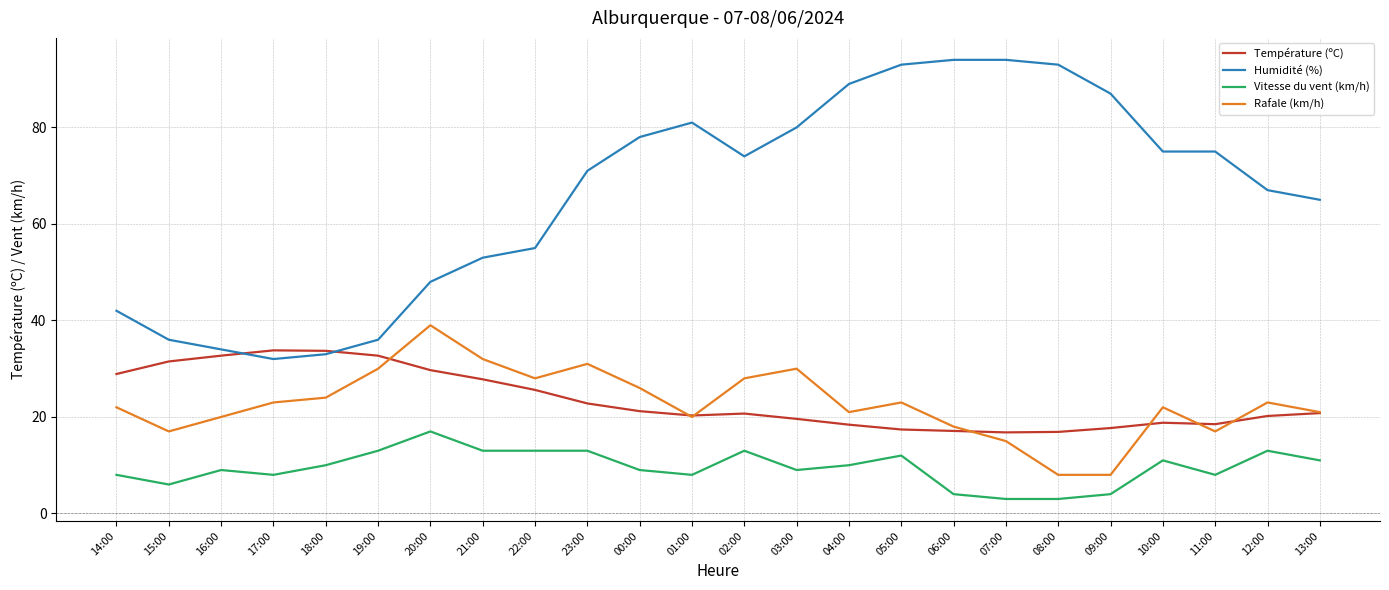

True or false: Température (ºC) has a value of 35.4 at 12:00.

False